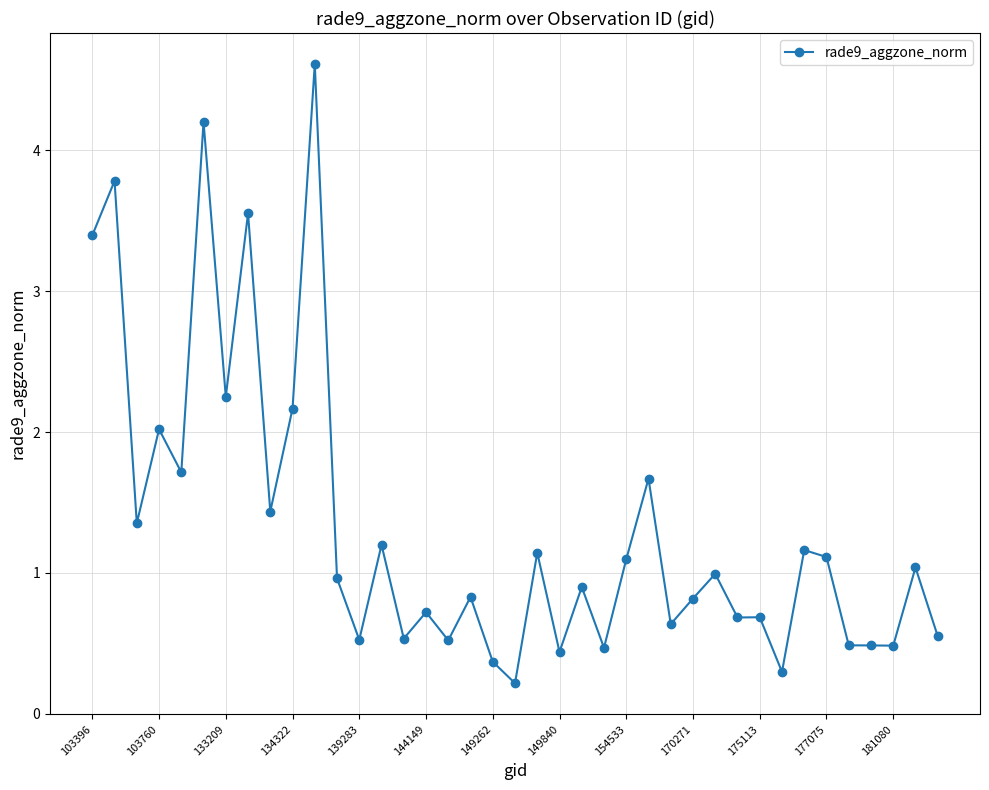

What is the sum of all values?

51.5